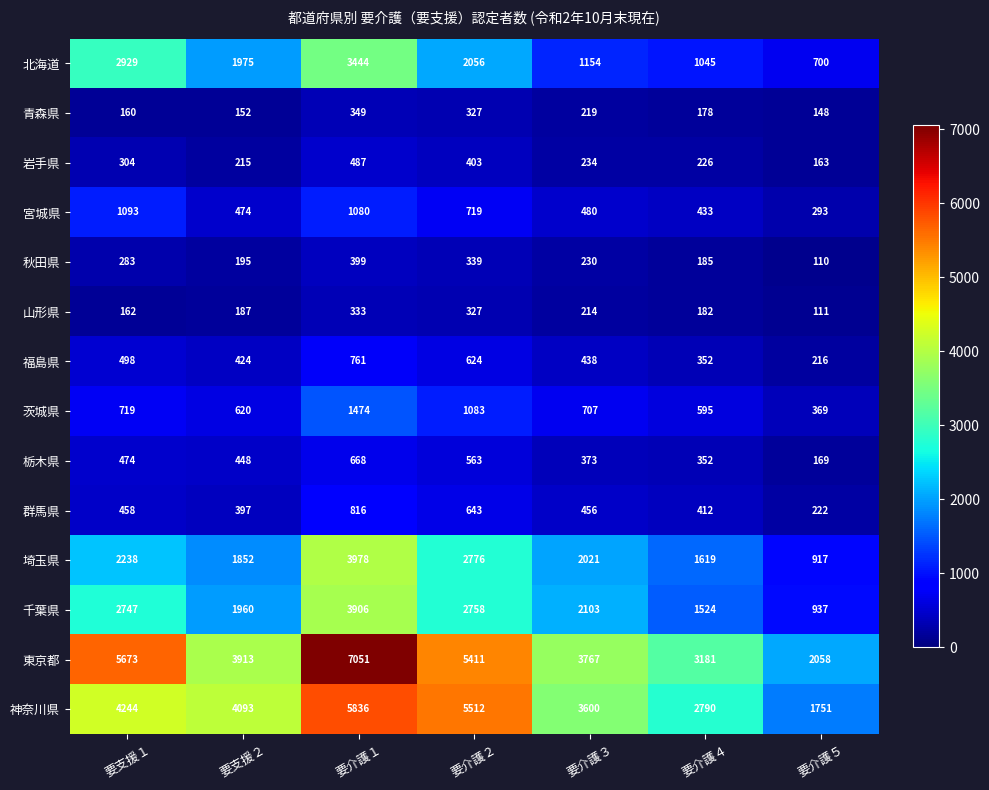

The value of 群馬県 at 要介護４ is 652. True or false?

False